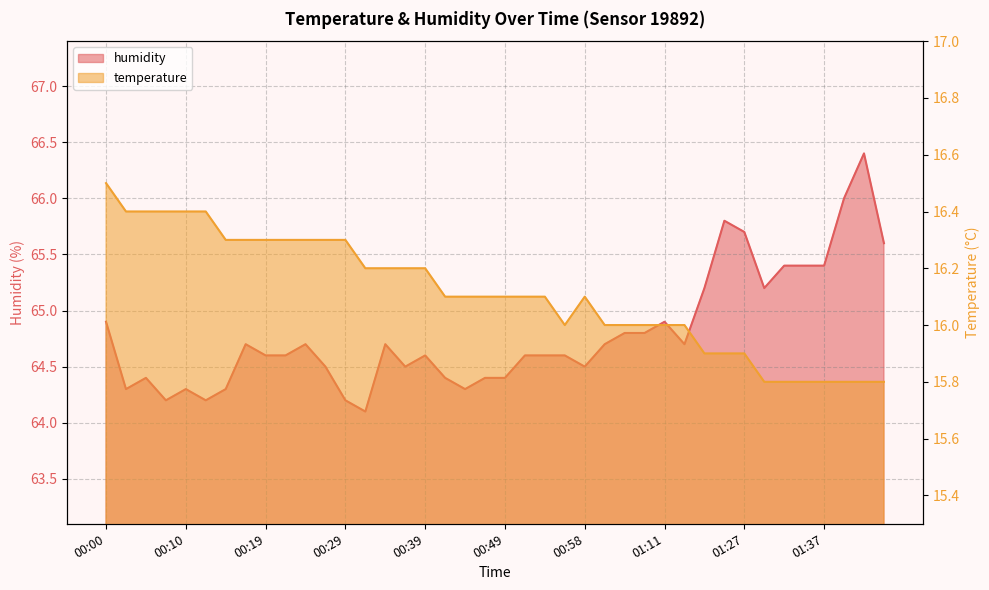

Where is the first local maximum for humidity?

00:05